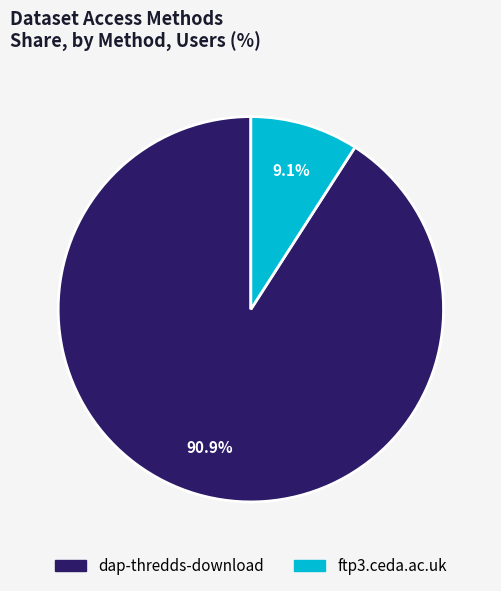

Which has a higher value, ftp3.ceda.ac.uk or dap-thredds-download?

dap-thredds-download